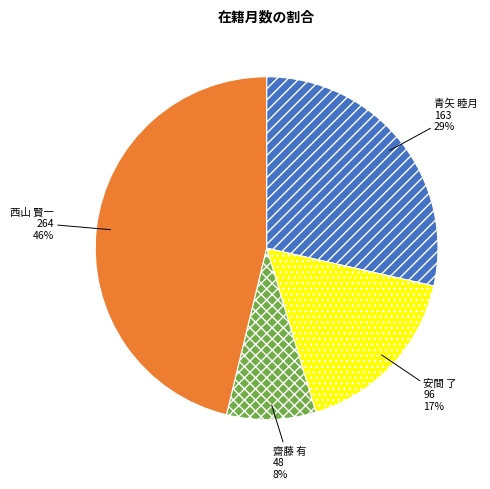

Is the sum of 安間 了 and 齋藤 有 greater than half?

No